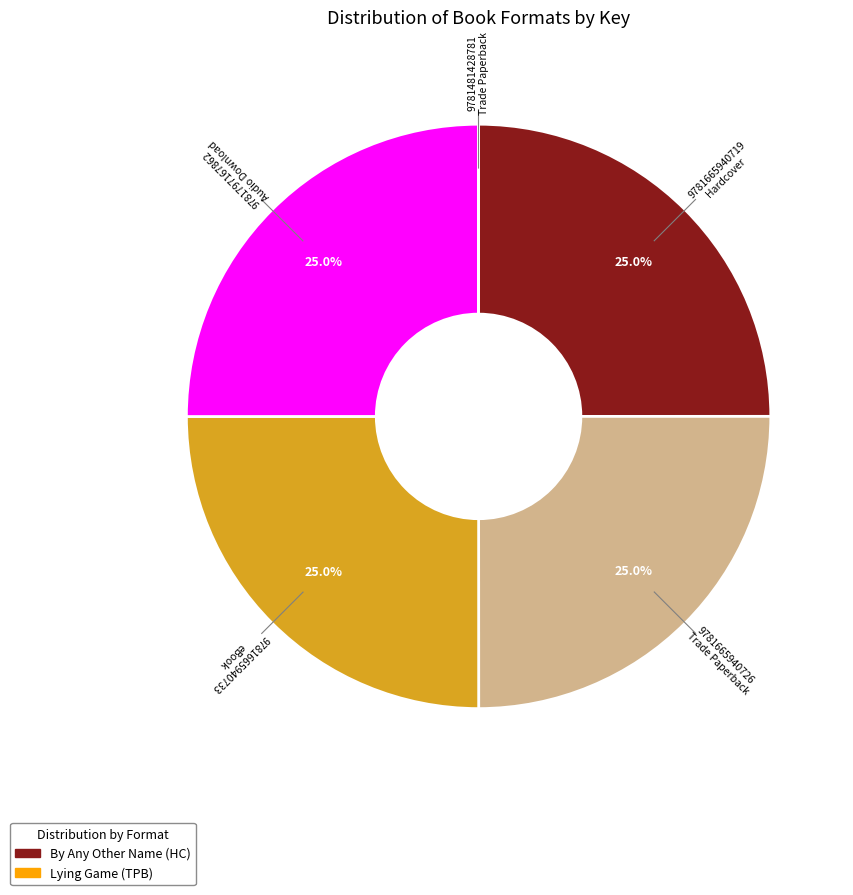

Is there a majority slice in this chart?

No